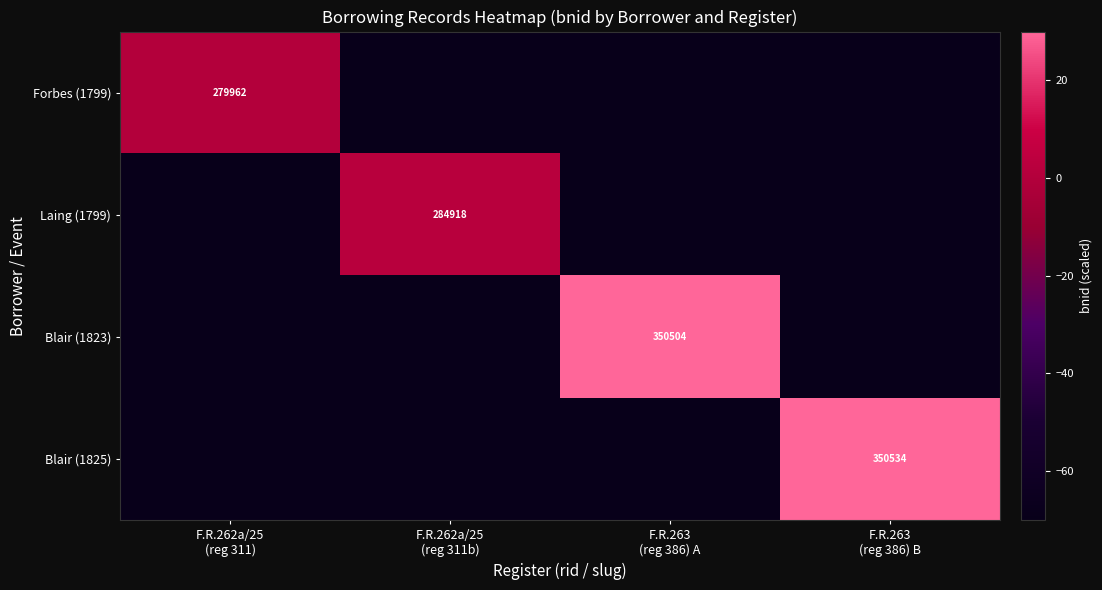

Which has a higher value, F.R.263
(reg 386) A or F.R.262a/25
(reg 311b)?

F.R.263
(reg 386) A